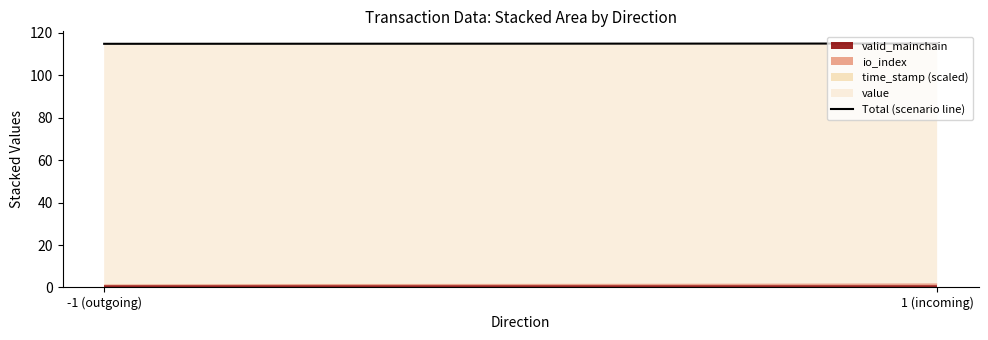

List the labels in order of value, largest first.

1 (incoming), -1 (outgoing)